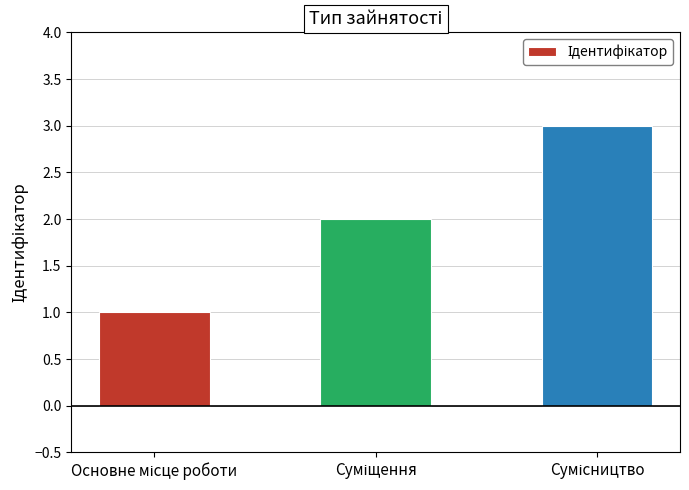

How many data points are less than 2?

1